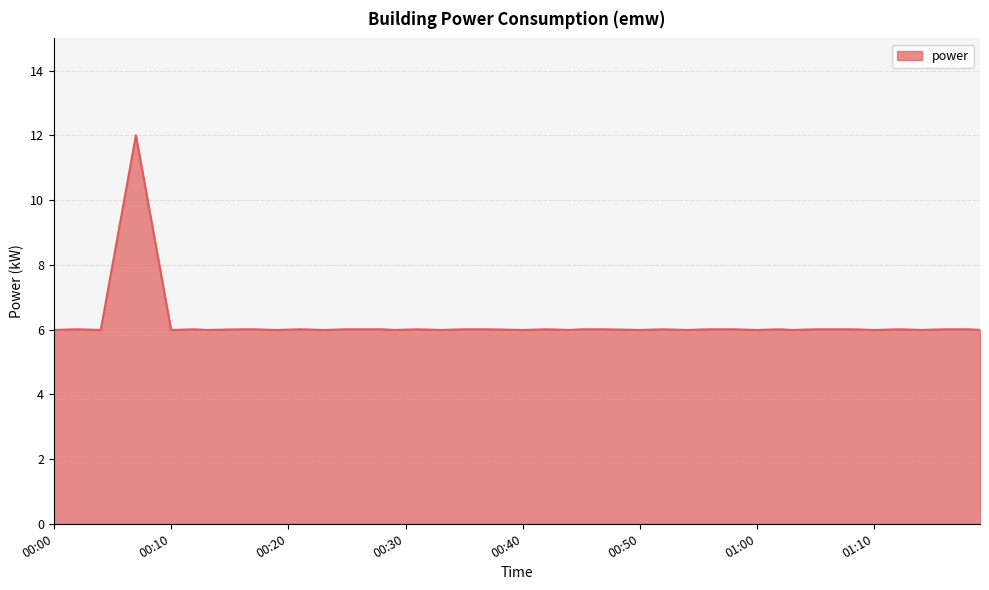

What is the maximum value shown in the chart?

12.0